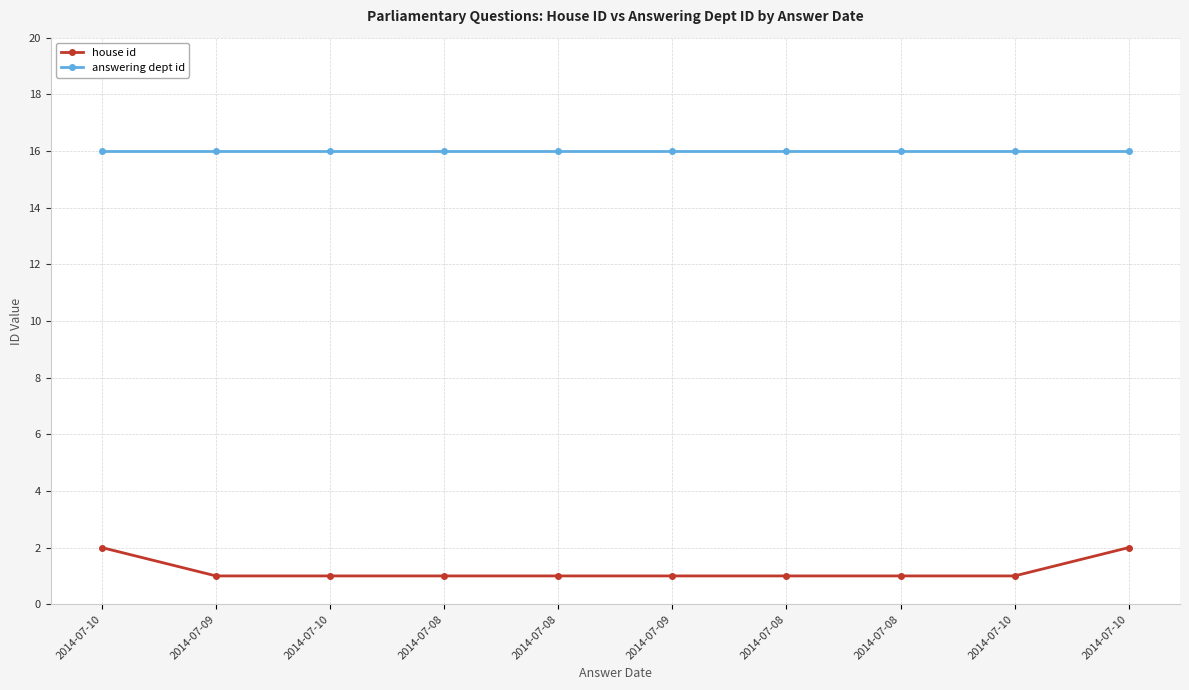

How many series are shown in this chart?

2